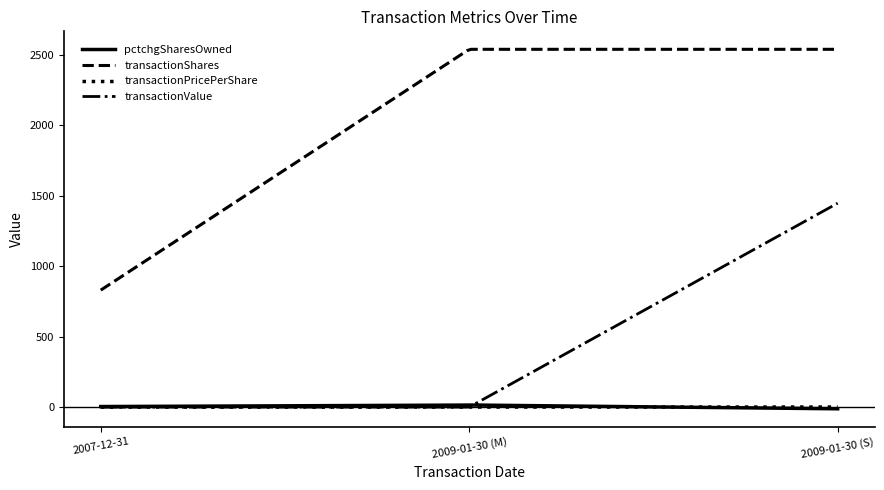

Which series has the largest total across all categories?

transactionShares